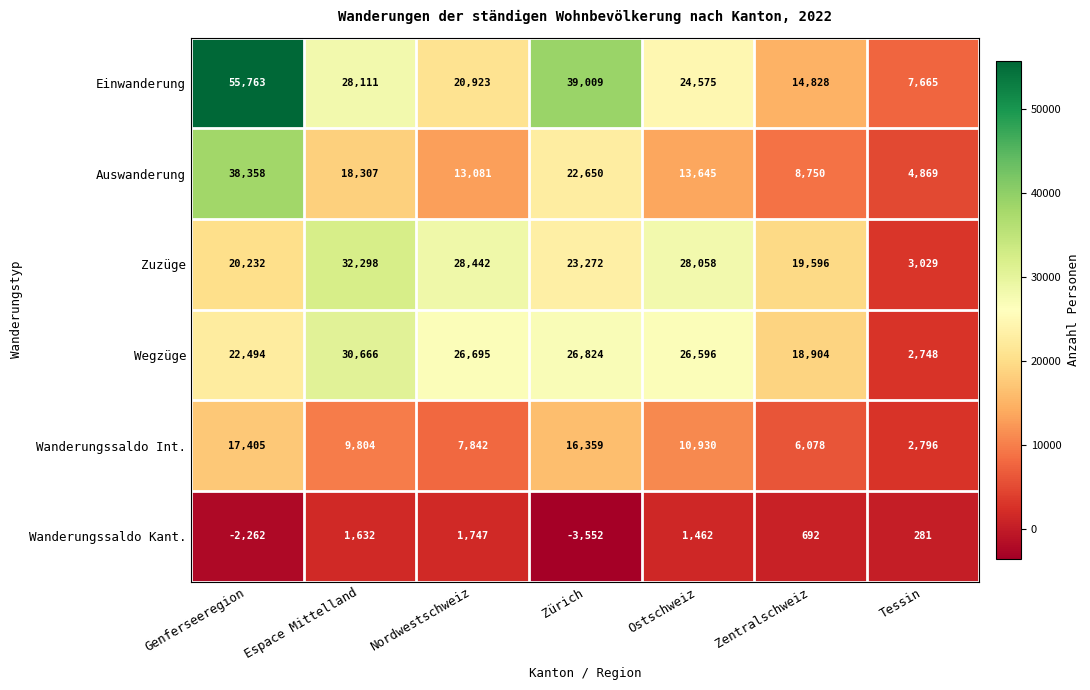

True or false: Zuzüge has a value of 33658 at Genferseeregion.

False